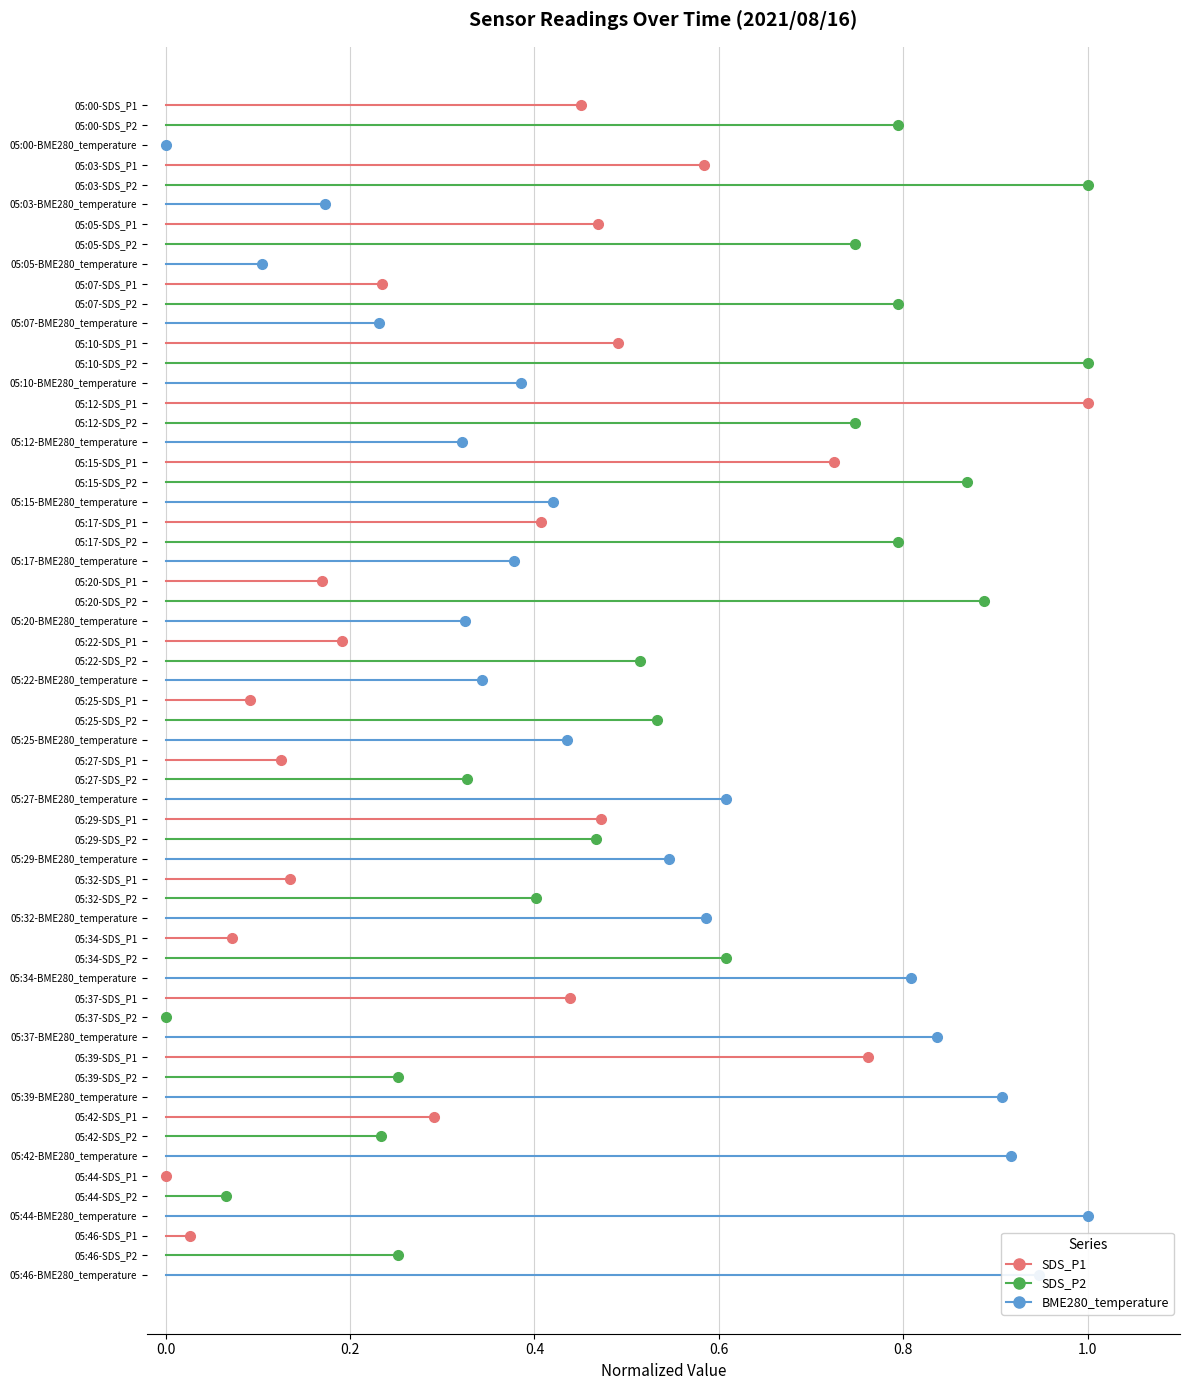

What is the value of the SDS_P2 point at the 2nd from the left?

1